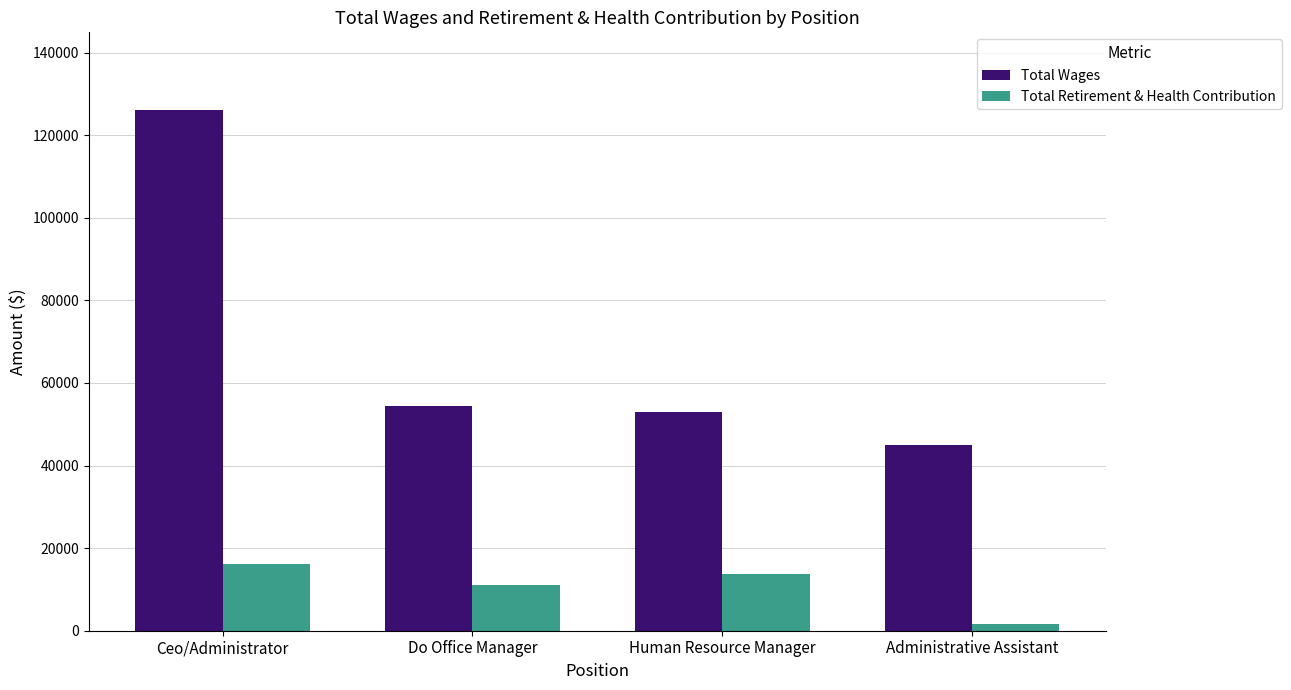

What is the approximate value of Total Retirement & Health Contribution at Ceo/Administrator?

16183